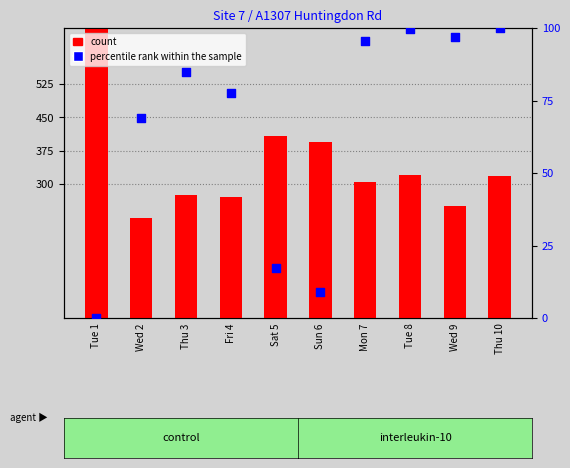

What are all the series names shown in the legend?

count, percentile rank within the sample